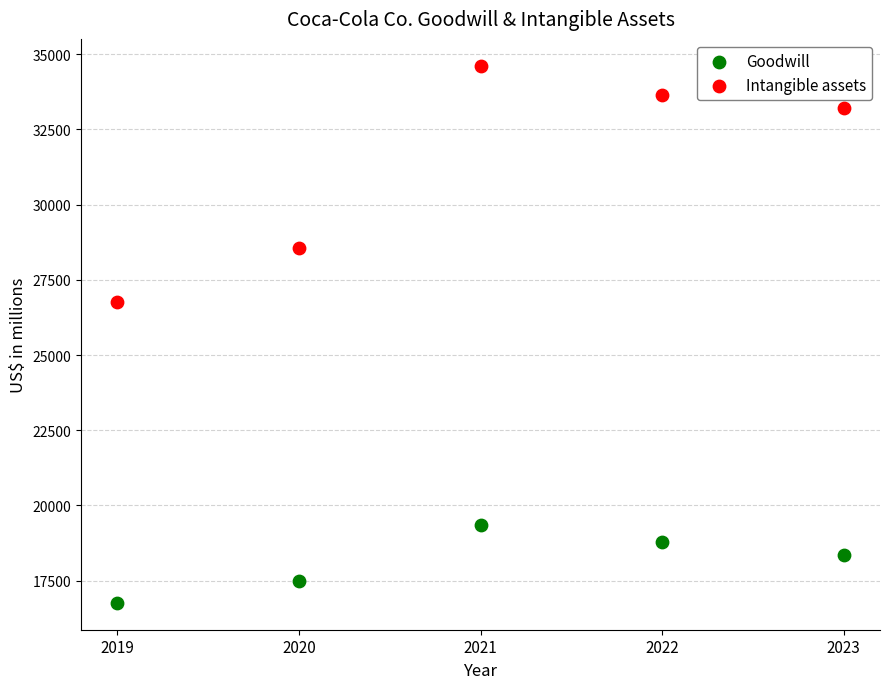

Which series contains the highest Y value?

Intangible assets